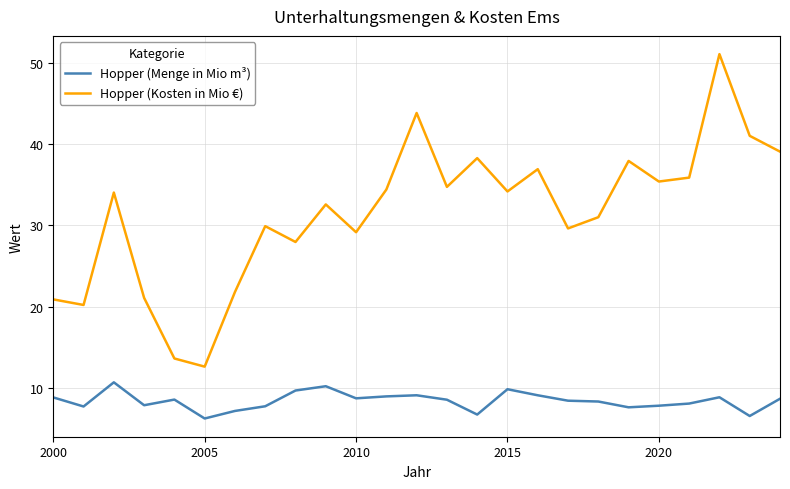

Which series has the largest range (max minus min)?

Hopper (Kosten in Mio €)